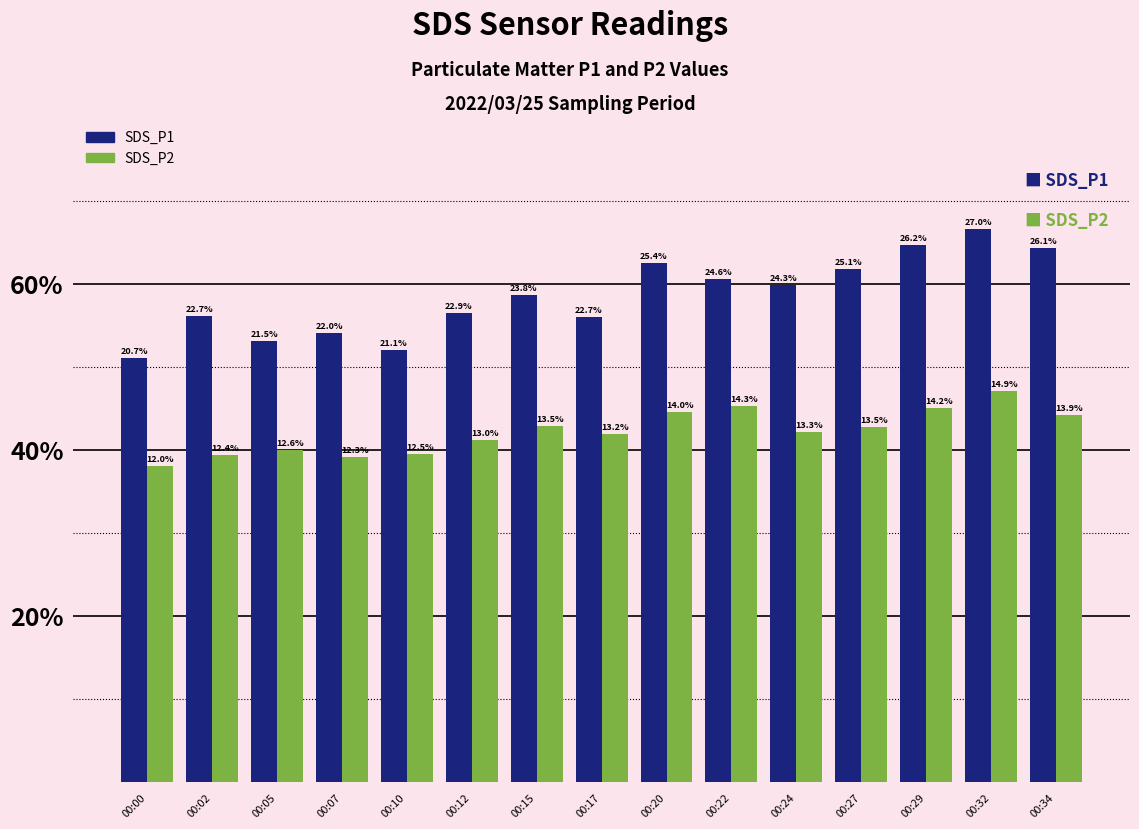

How many bars are there in each group?

2